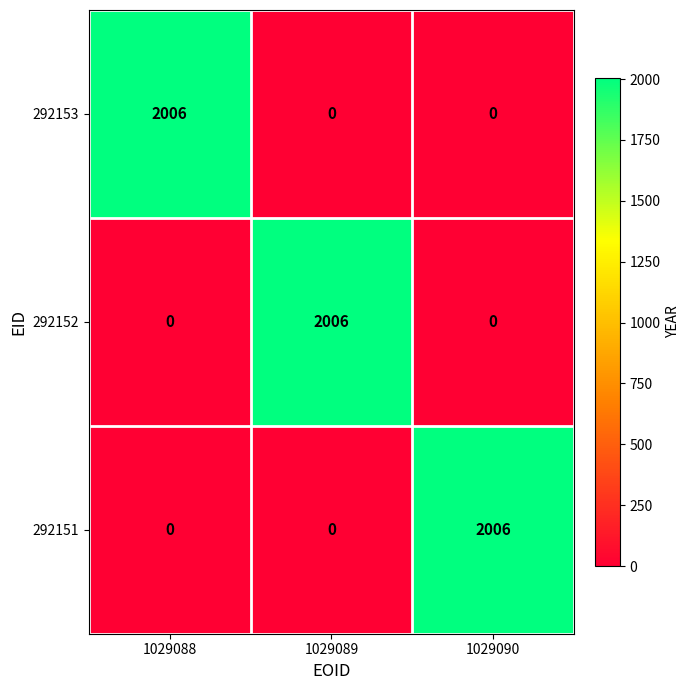

What is the difference between the highest and lowest values at 1029089?

2006